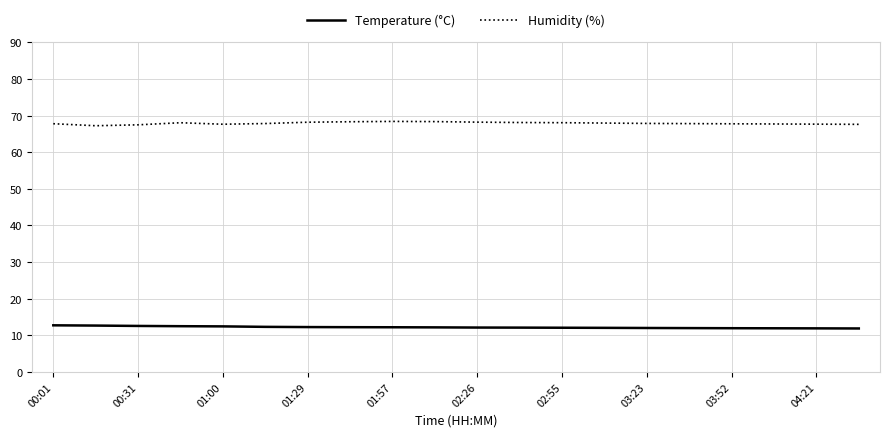

What is the maximum value for Humidity (%)?

68.4